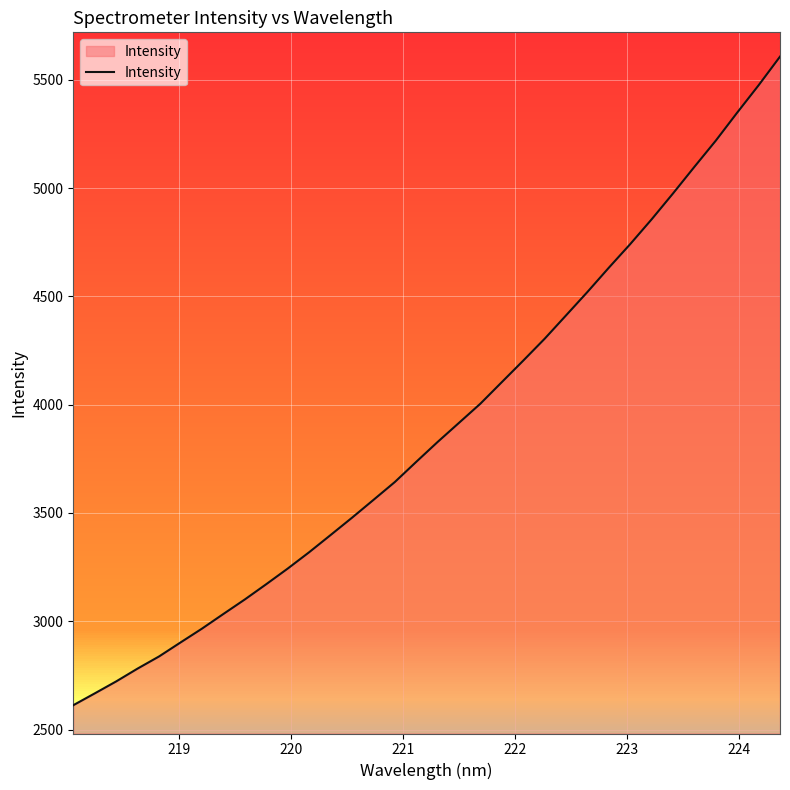

What is the difference between the maximum and minimum values?

2994.9